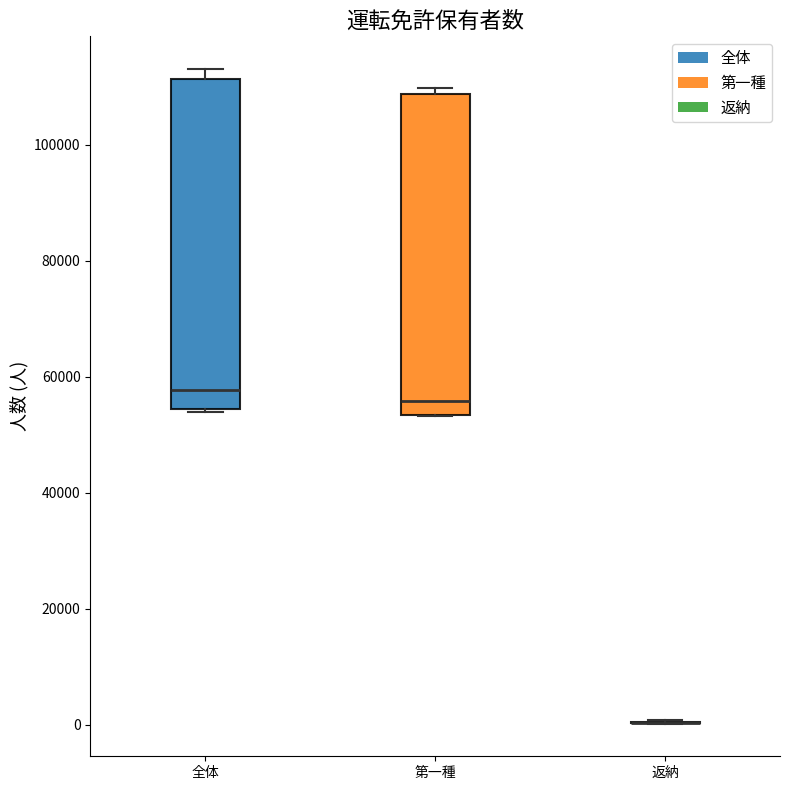

Reading left to right, read every box against the y-axis: the position of its median line, the range the box covers, and the ends of its whiskers. The values are not printed on the chart, so give them approximately, as read against the axis.

全体: median 58000, box 54000 to 112000, whiskers 54000 to 114000
第一種: median 56000, box 54000 to 108000, whiskers 54000 to 110000
返納: box collapsed to a line at 0, whiskers 0 to 0